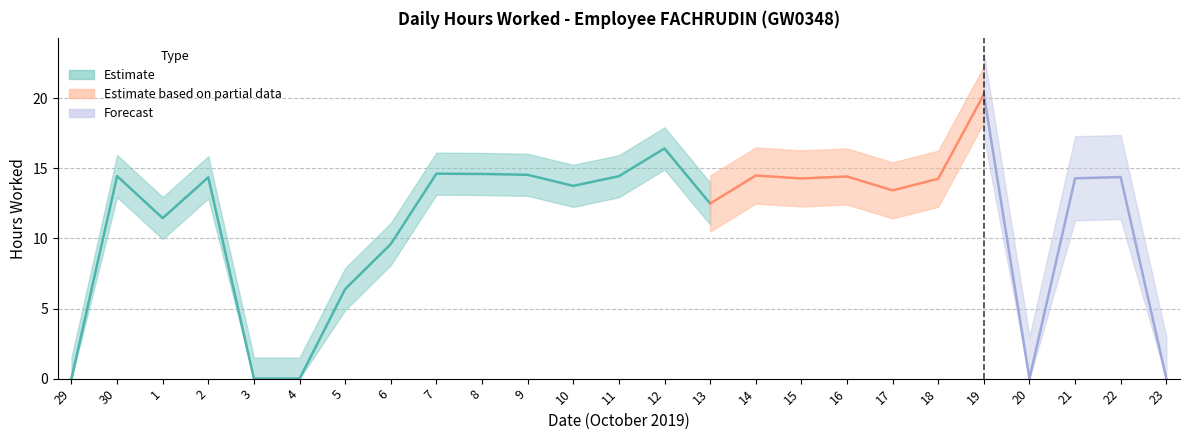

List the labels in order of value, largest first.

19, 12, 7, 8, 9, 14, 30, 11, 16, 22, 2, 21, 15, 18, 10, 17, 13, 1, 6, 5, 29, 3, 4, 20, 23